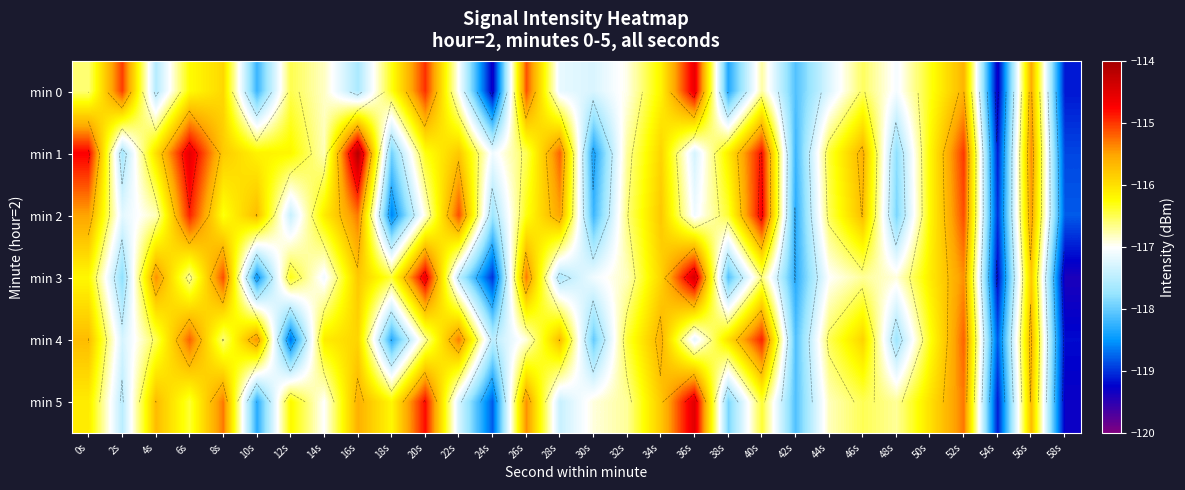

The value of min 5 at 44s is -116.8. True or false?

True